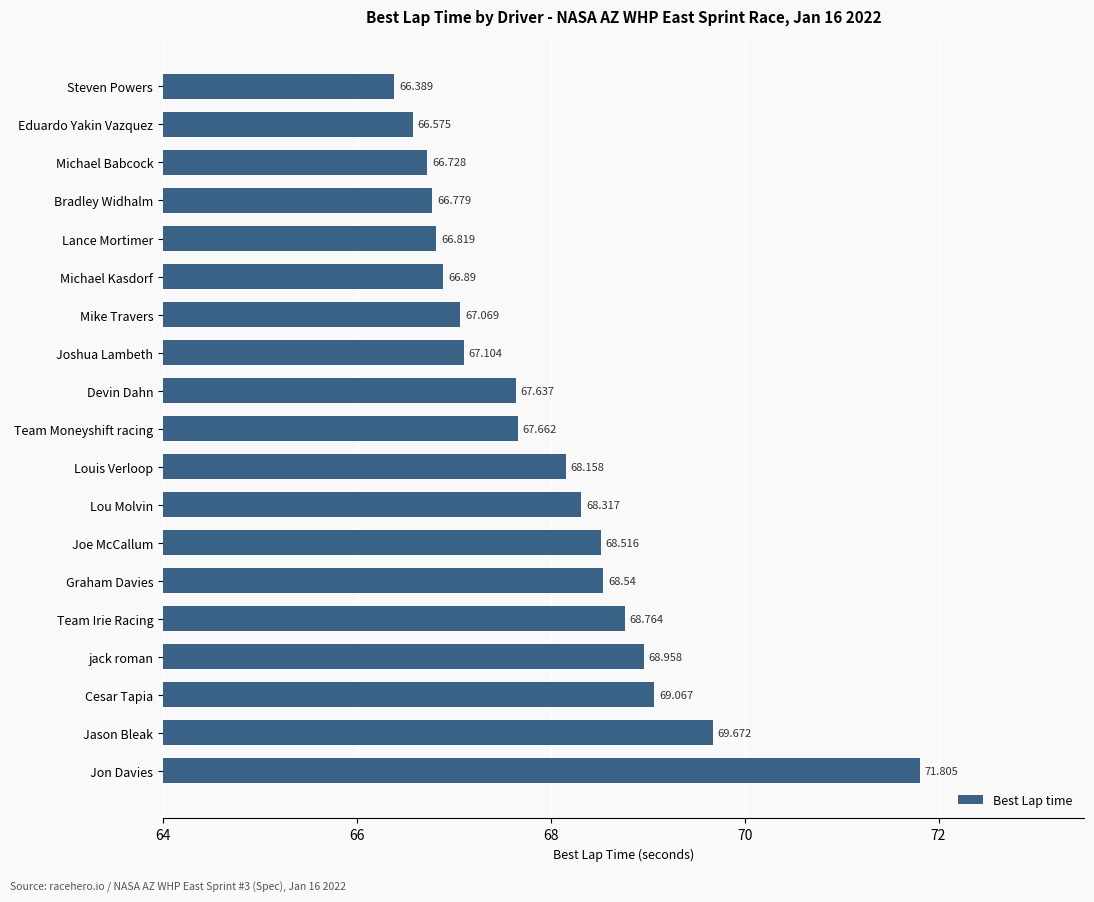

Does the chart contain any negative values?

No